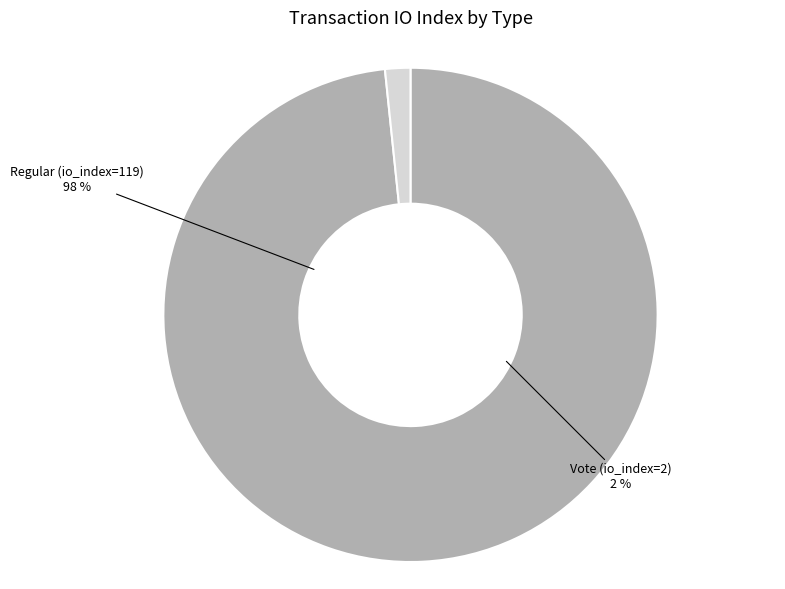

How much of the chart is everything except Regular (io_index=119)?

1.7%